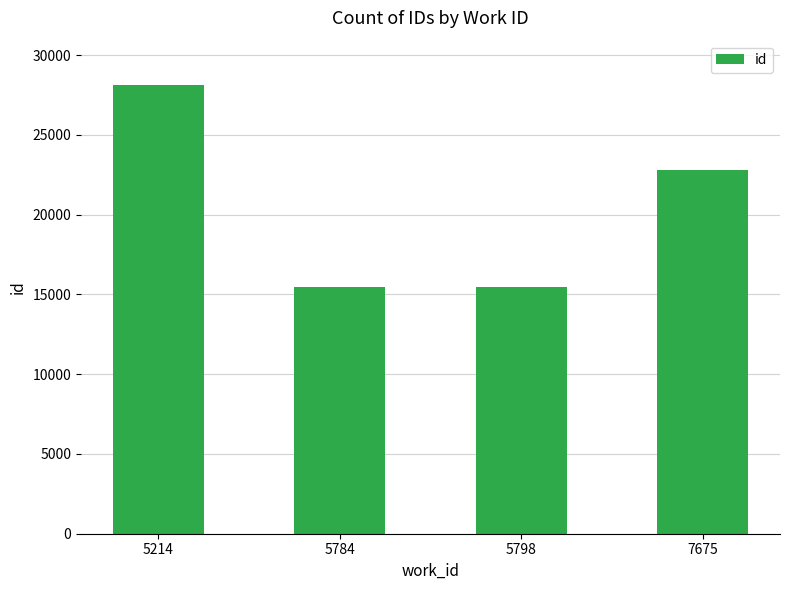

The value at 7675 is 10547. True or false?

False